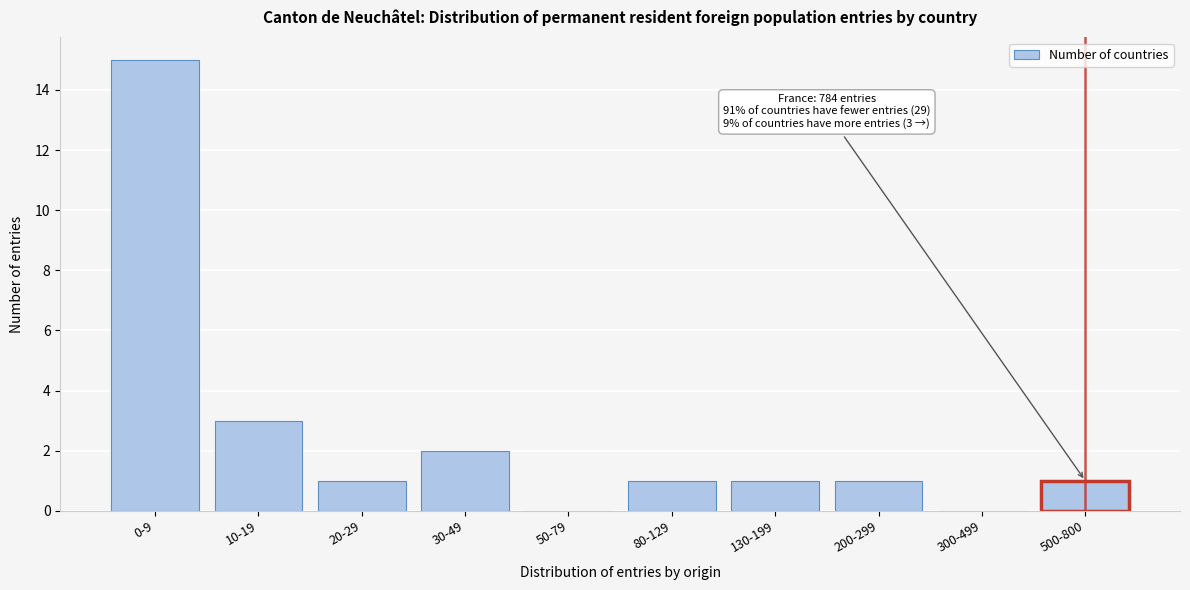

Reading right to left, what are all the values shown in this chart?

500-800=1	300-499=0	200-299=1	130-199=1	80-129=1	50-79=0	30-49=2	20-29=1	10-19=3	0-9=15